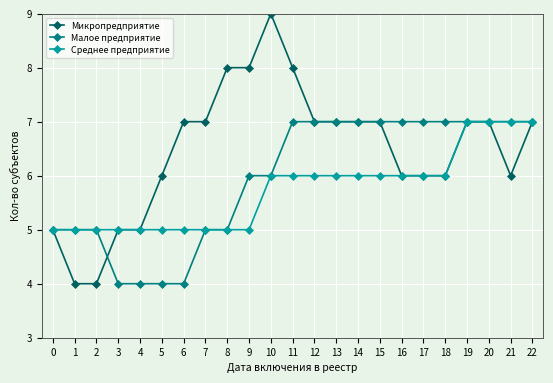

Which series has the largest total across all categories?

Микропредприятие